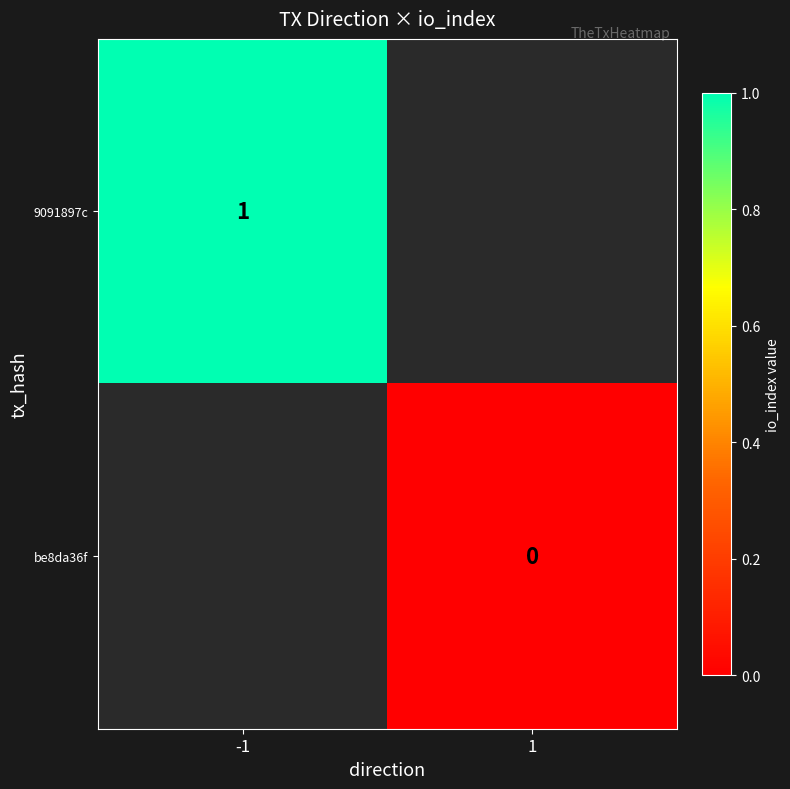

The value of 9091897c at -1 is 1. True or false?

True